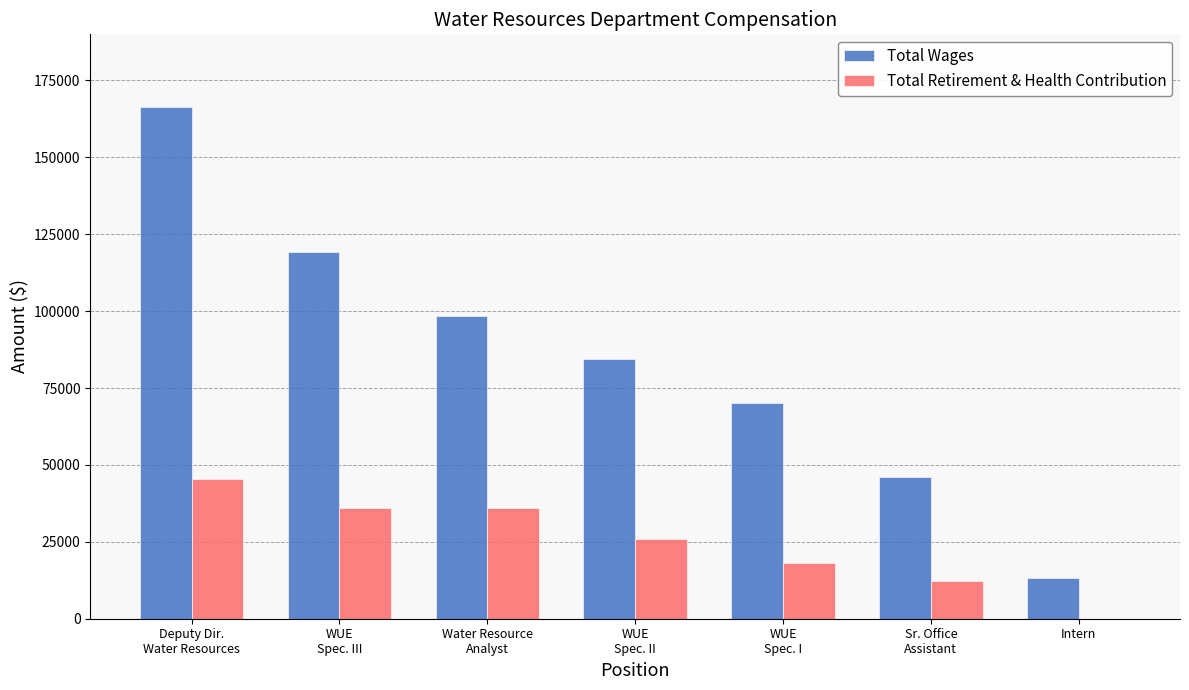

How many values in Total Retirement & Health Contribution are above zero?

6